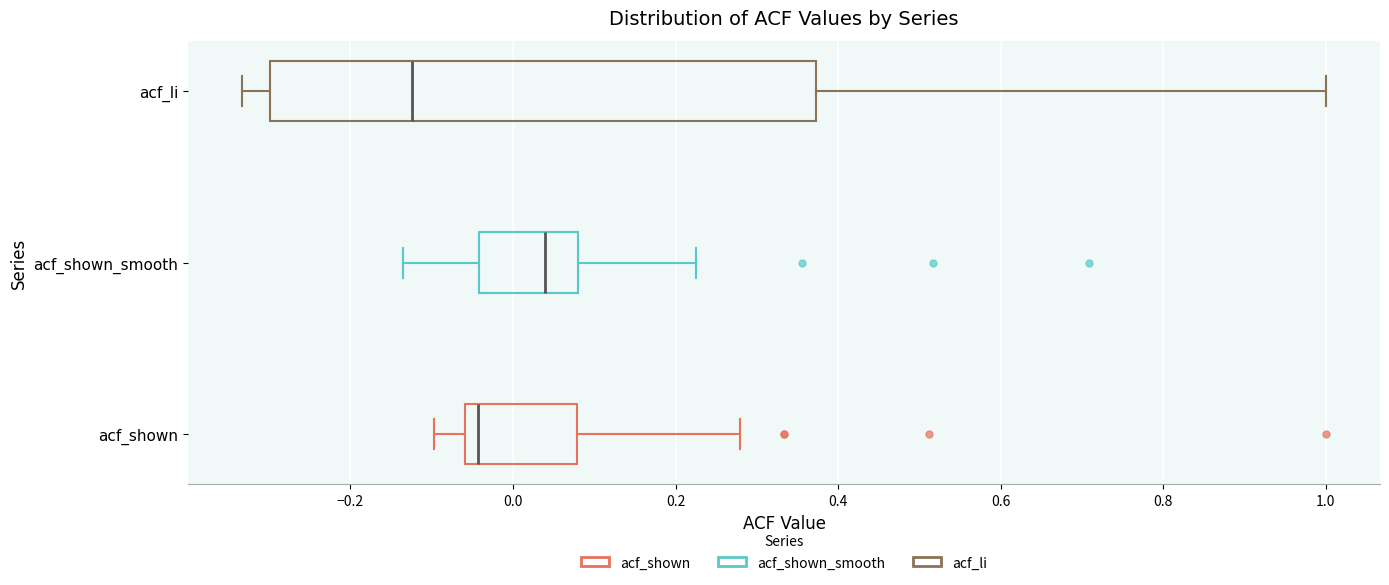

Reading bottom to top, transcribe this box plot: for each box, give where its median line is, the range the box spans, and where its two whiskers end, as read against the x-axis. The values are not printed on the chart, so give them approximately, as read against the axis.

acf_shown: median -0.04, box -0.06 to 0.08, whiskers -0.10 to 0.28
acf_shown_smooth: median 0.04, box -0.04 to 0.08, whiskers -0.14 to 0.22
acf_li: median -0.12, box -0.30 to 0.38, whiskers -0.34 to 1.00